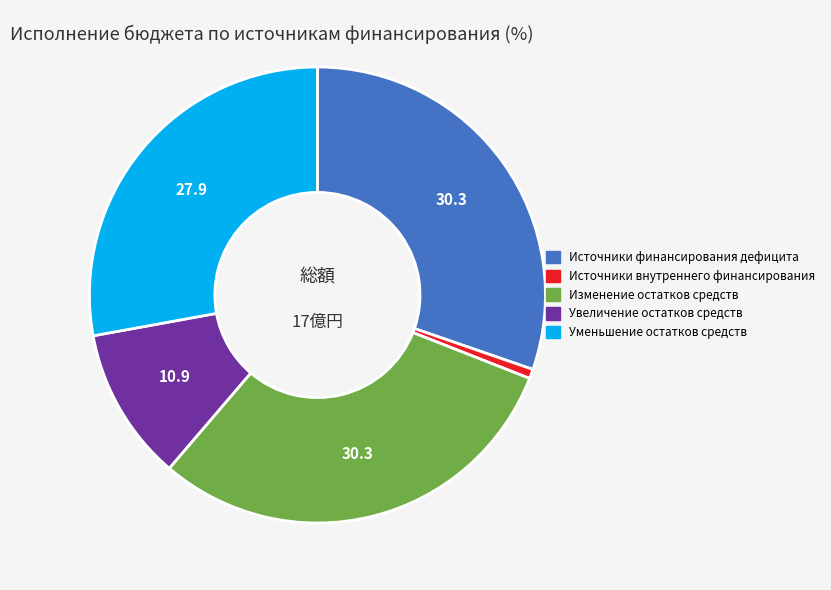

What is the ratio of the value at Увеличение остатков средств to the value at Изменение остатков средств?

0.4